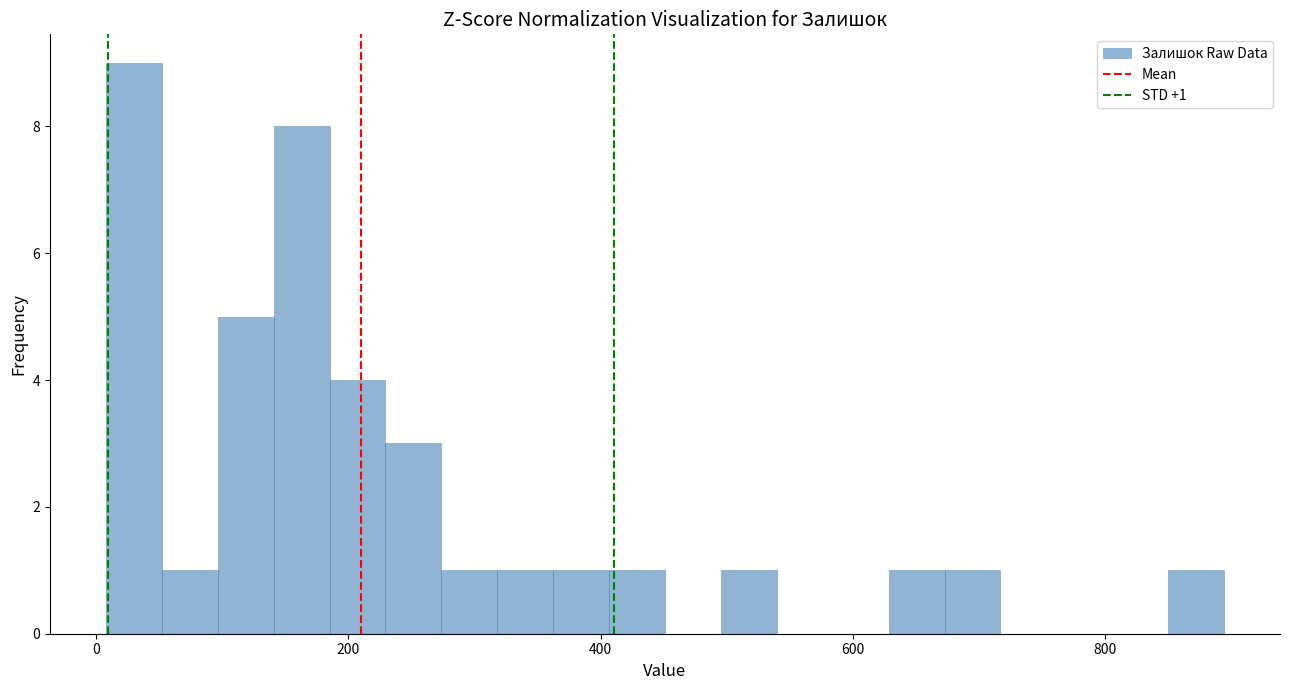

Read against the x-axis, roughly where is the centre of the tallest bar?

40